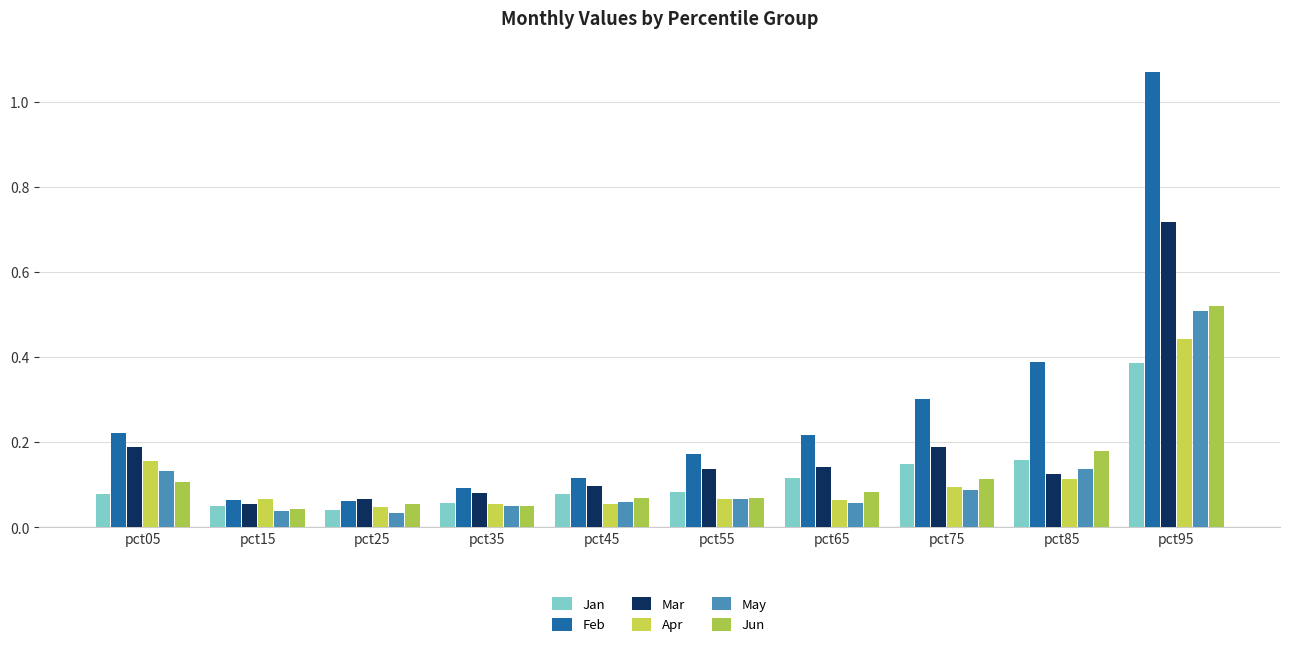

Reading left to right, list all the values displayed in this chart.

Jan: 0.1	0.1	0.0	0.1	0.1	0.1	0.1	0.1	0.2	0.4
Feb: 0.2	0.1	0.1	0.1	0.1	0.2	0.2	0.3	0.4	1.1
Mar: 0.2	0.1	0.1	0.1	0.1	0.1	0.1	0.2	0.1	0.7
Apr: 0.2	0.1	0.0	0.1	0.1	0.1	0.1	0.1	0.1	0.4
May: 0.1	0.0	0.0	0.1	0.1	0.1	0.1	0.1	0.1	0.5
Jun: 0.1	0.0	0.1	0.0	0.1	0.1	0.1	0.1	0.2	0.5